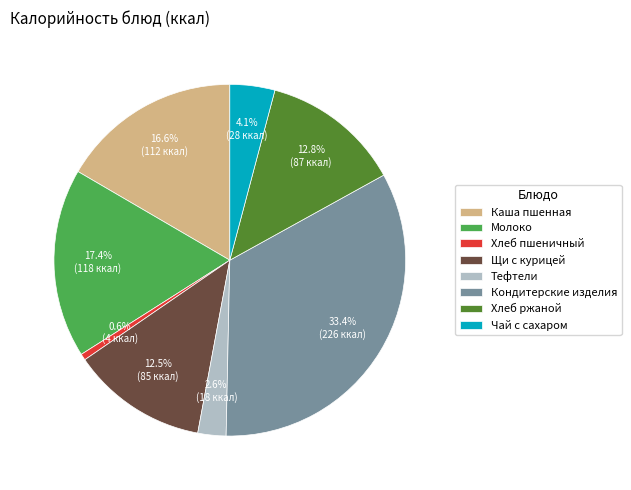

To the nearest percent, what is the combined percentage of Чай с сахаром and Хлеб пшеничный?

5%